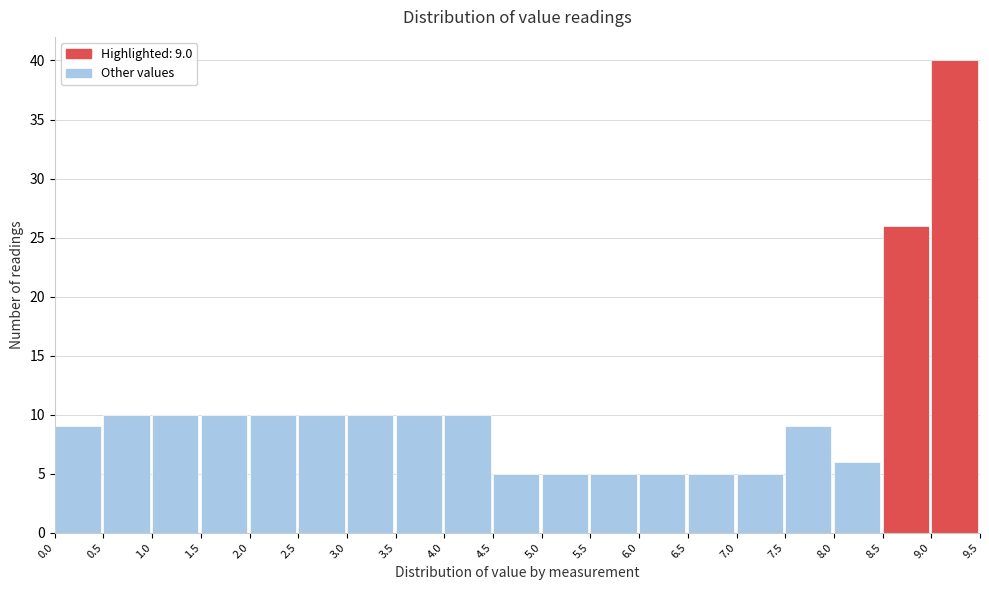

Which range on the x-axis has the tallest bar?

9.0 to 9.5